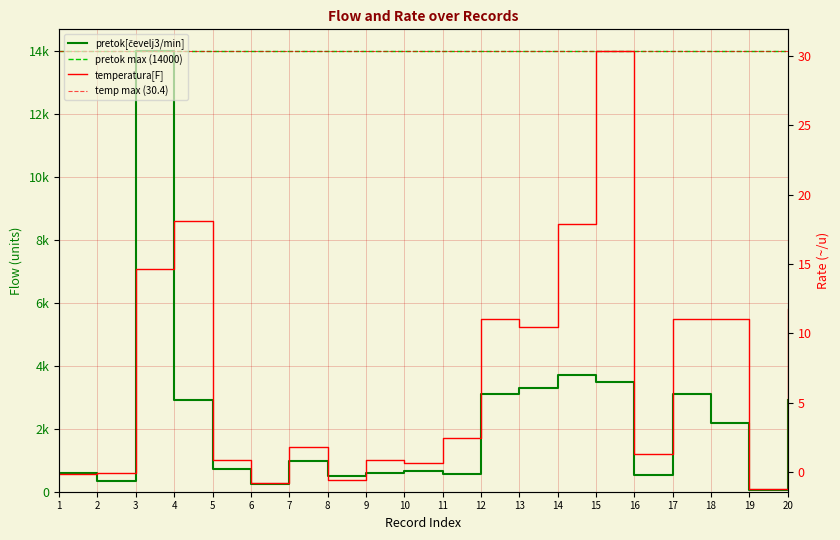

At how many categories does at least one series exceed 12471?

2